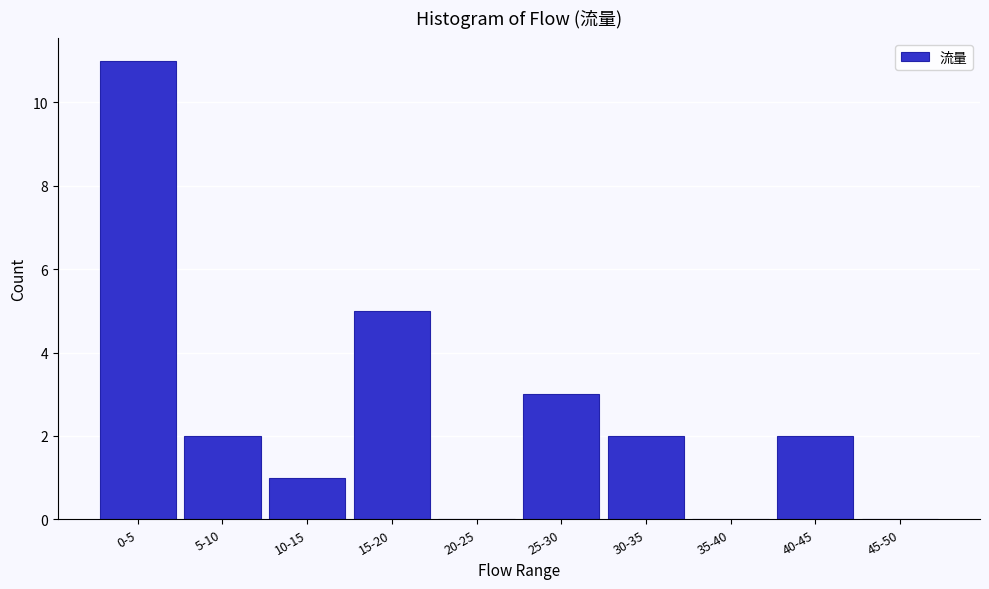

Reading left to right, transcribe all the data shown in this chart.

0-5=11	5-10=2	10-15=1	15-20=5	20-25=0	25-30=3	30-35=2	35-40=0	40-45=2	45-50=0